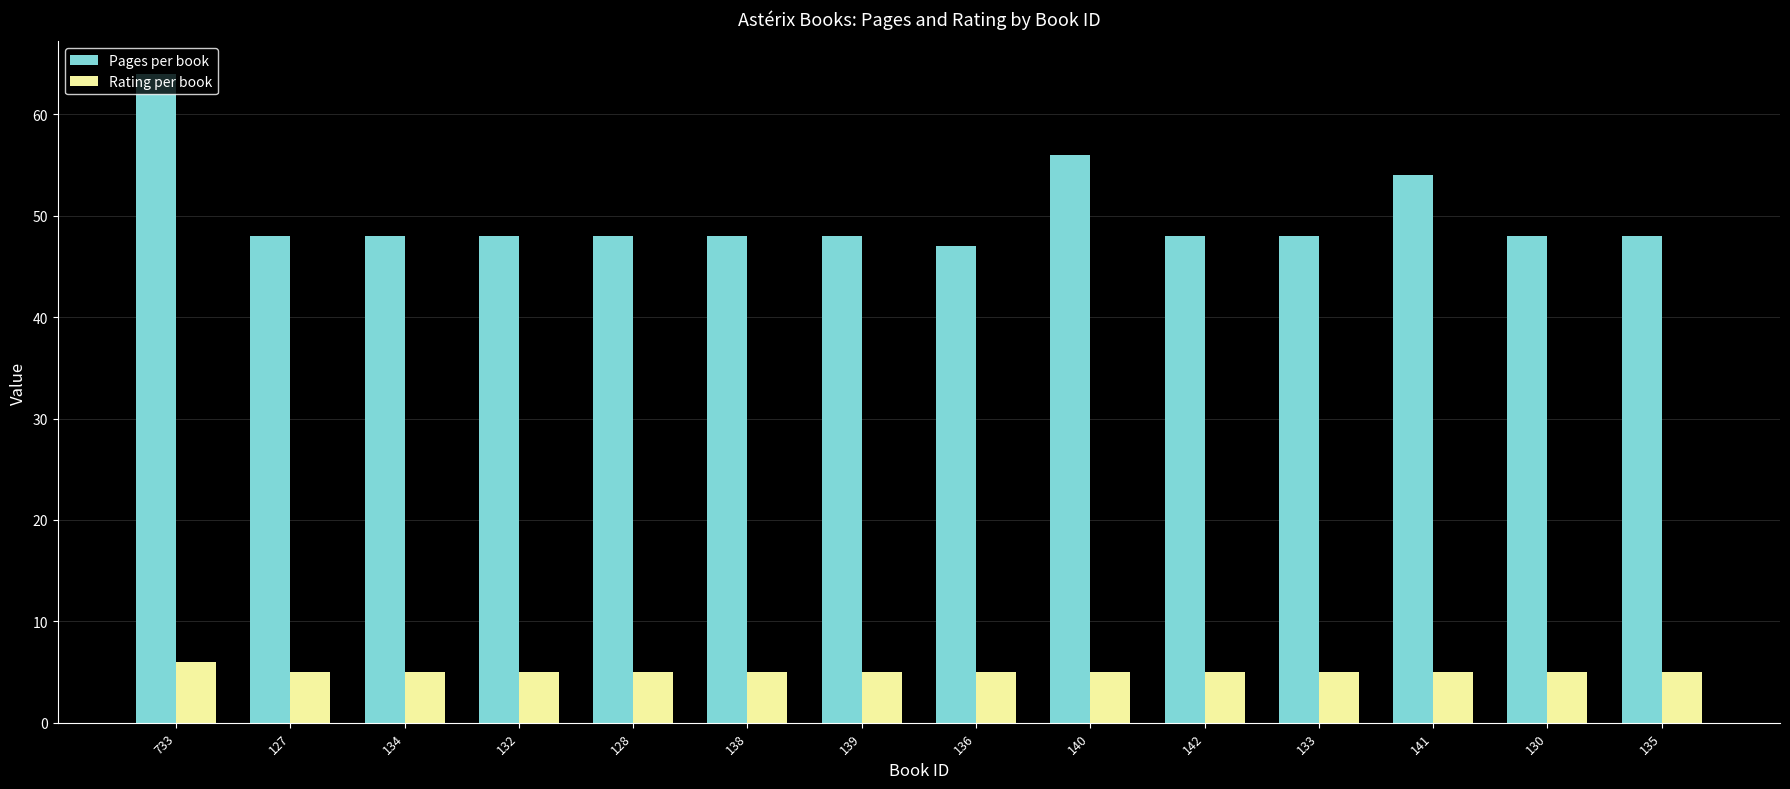

What is the difference between the maximum and second lowest values in the Rating per book series?

1